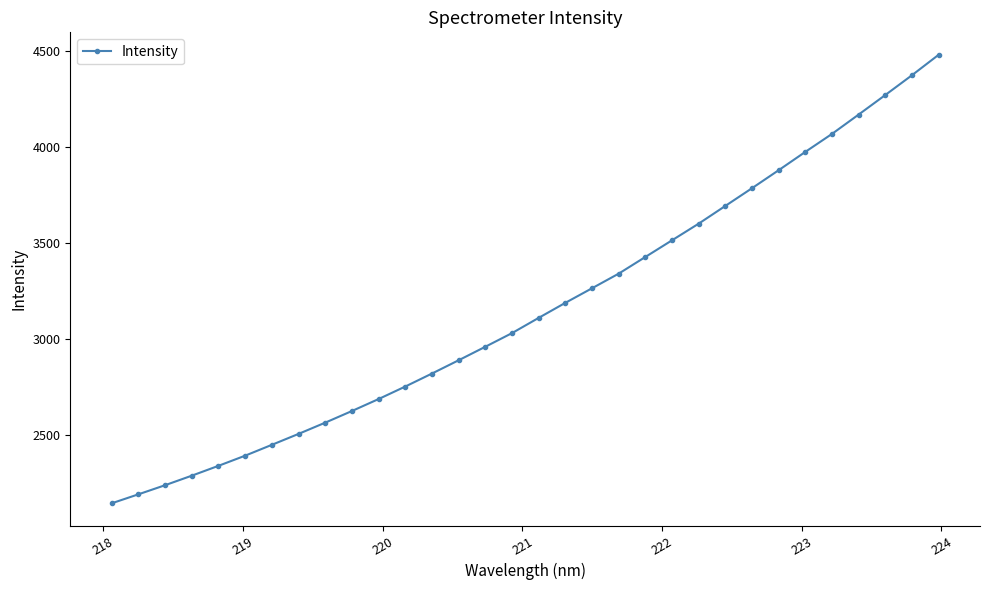

True or false: there are more than 2 points higher than both neighbors.

False